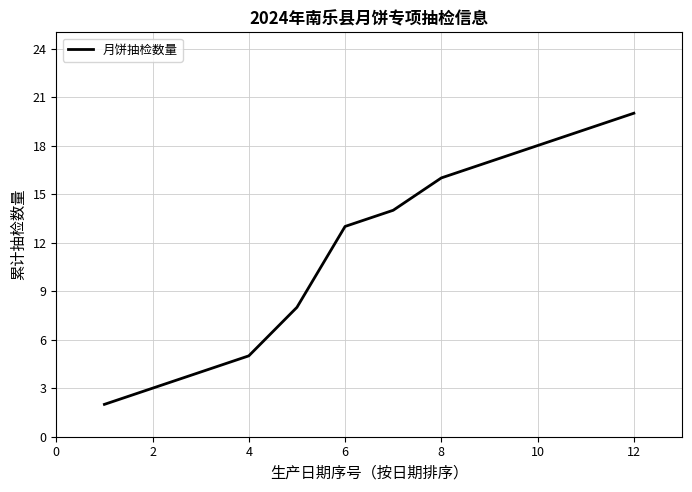

What is the difference between the maximum and minimum values?

18